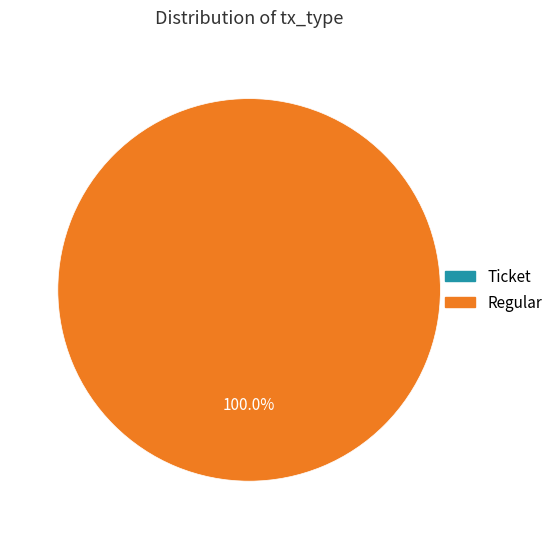

Does Ticket represent more than half of the total?

No